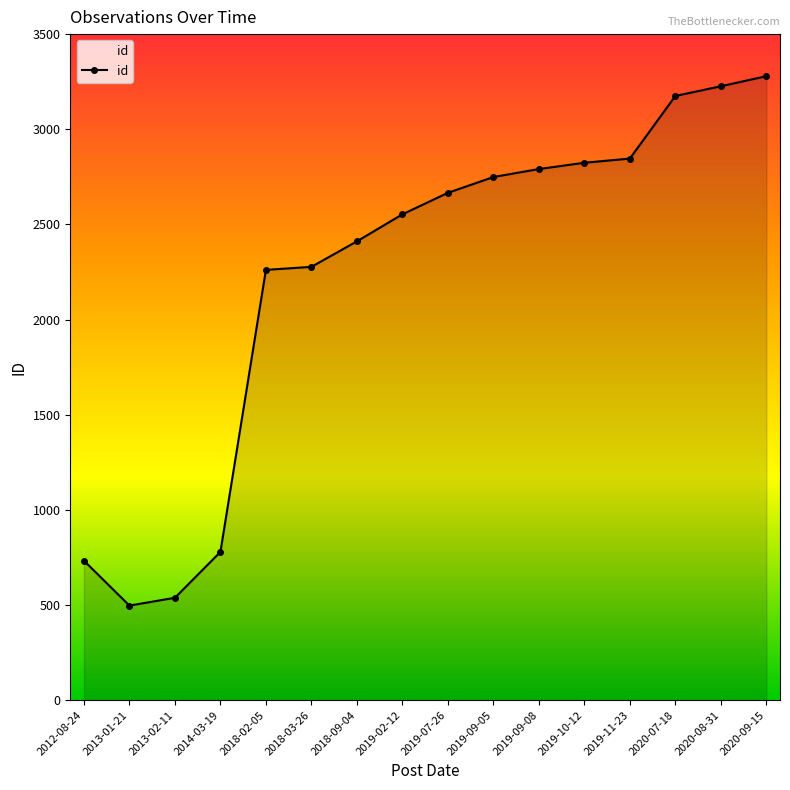

What is the value of the 14th point from the left?

3175